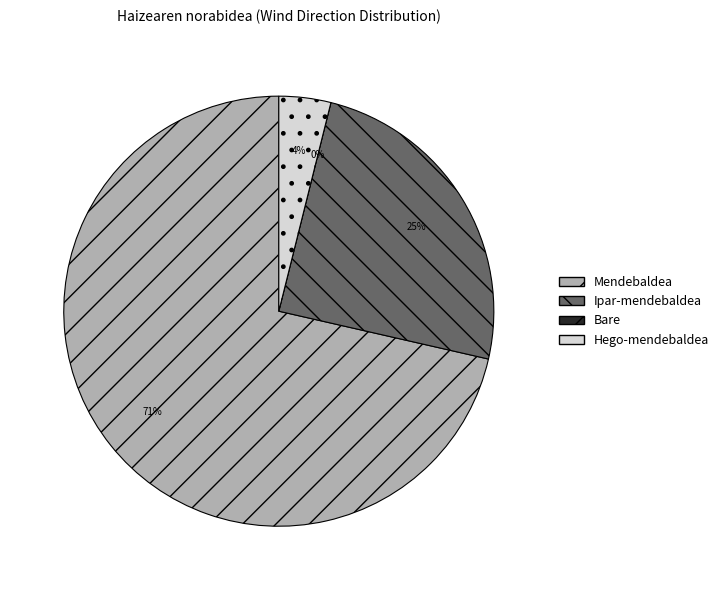

Which has a higher value, Mendebaldea or Bare?

Mendebaldea